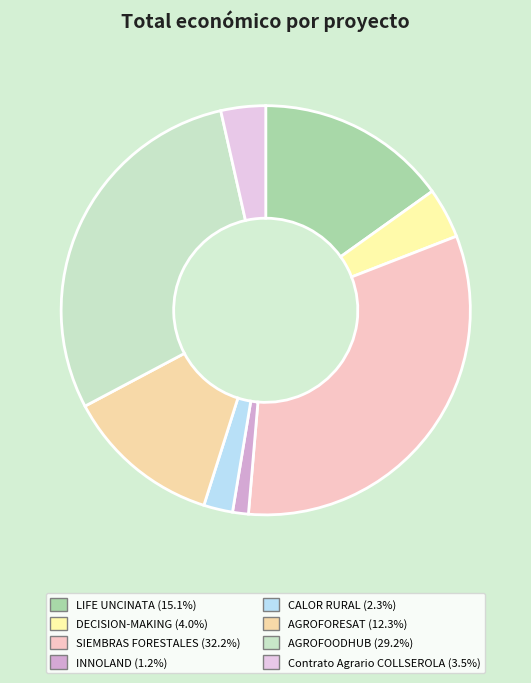

How many slices are in this pie chart?

8